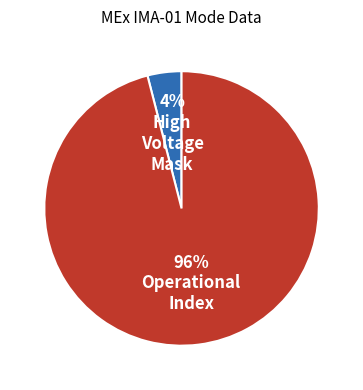

Is there any slice that represents more than half of the pie?

Yes